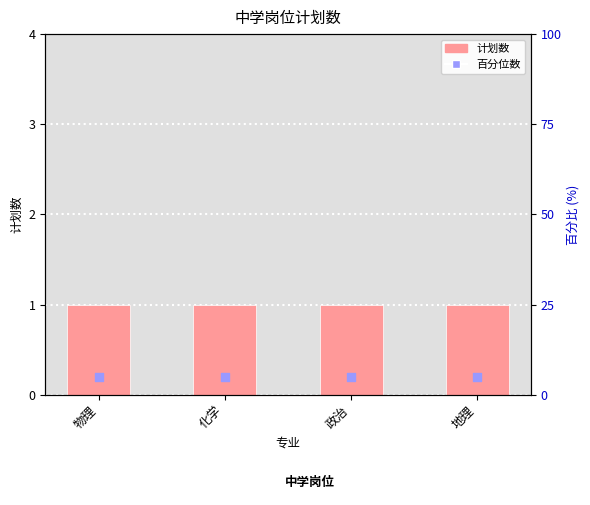

Which series reaches the minimum Y coordinate?

计划数